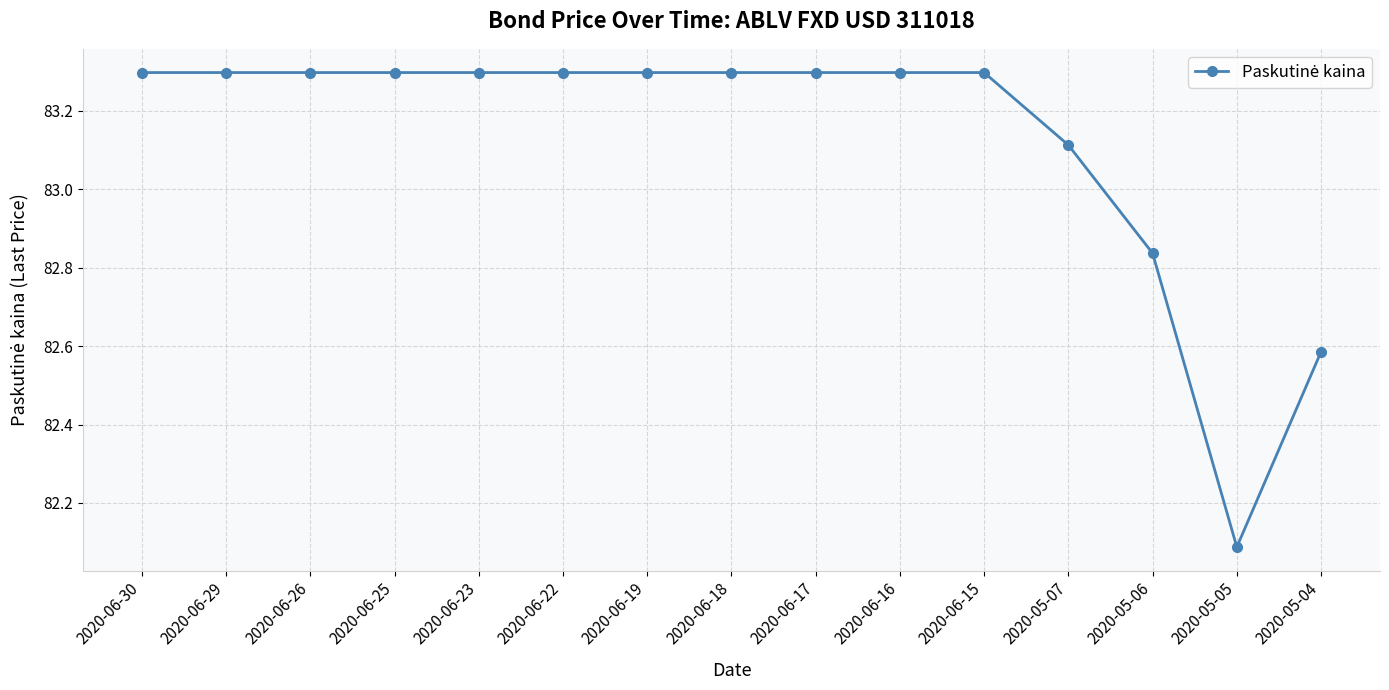

What is the change in value from 2020-06-16 to 2020-05-05?

-1.2